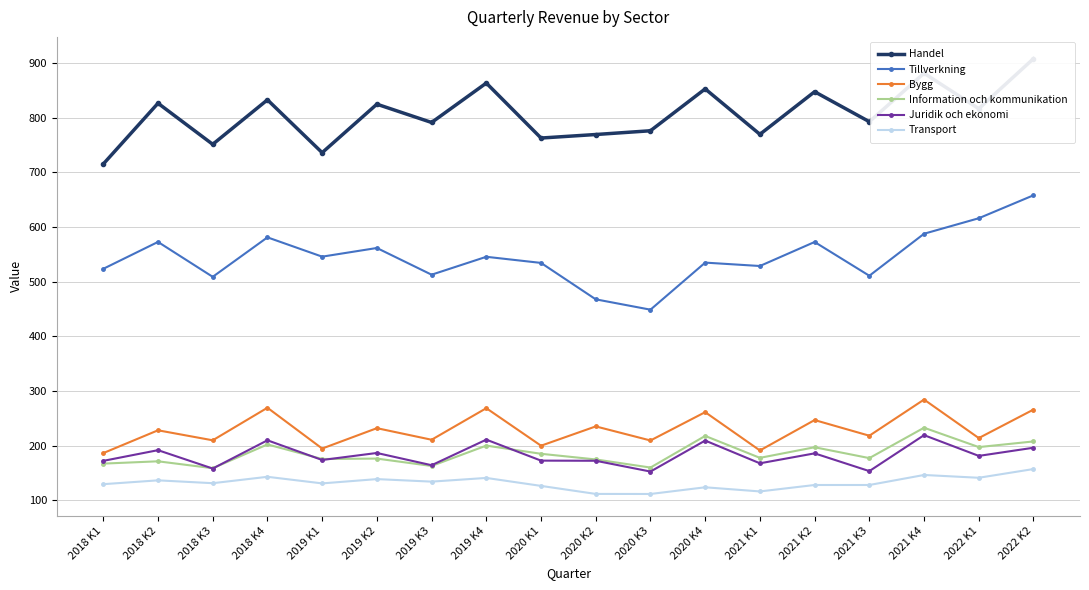

Which has a higher value, 2020 K4 or 2019 K3?

2020 K4